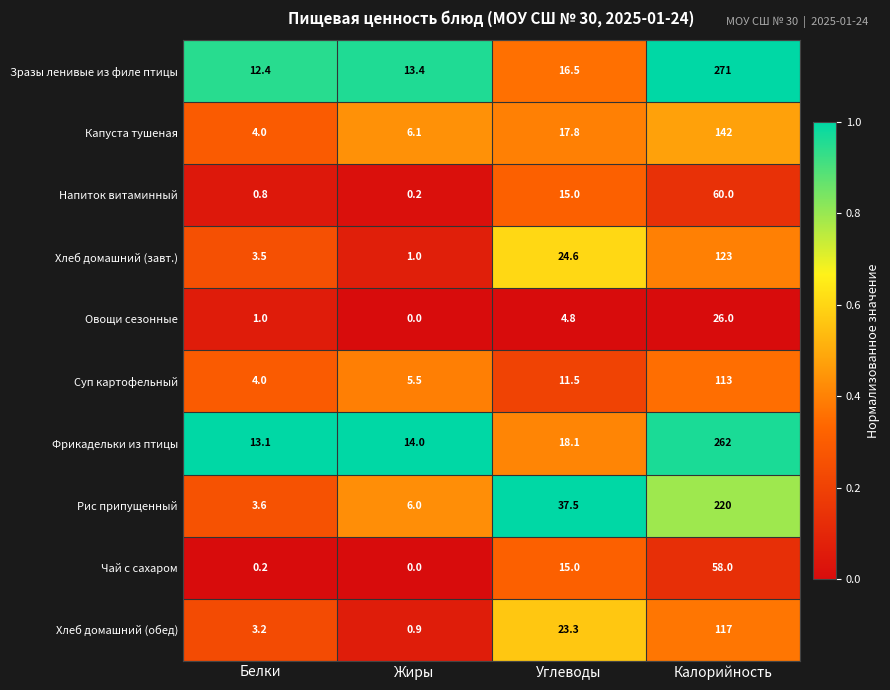

At which category is the sum across all series the highest?

Калорийность